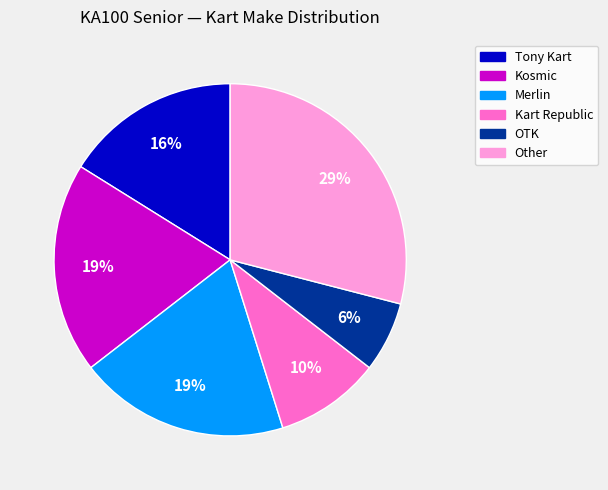

To the nearest percent, what is the average slice percentage?

17%